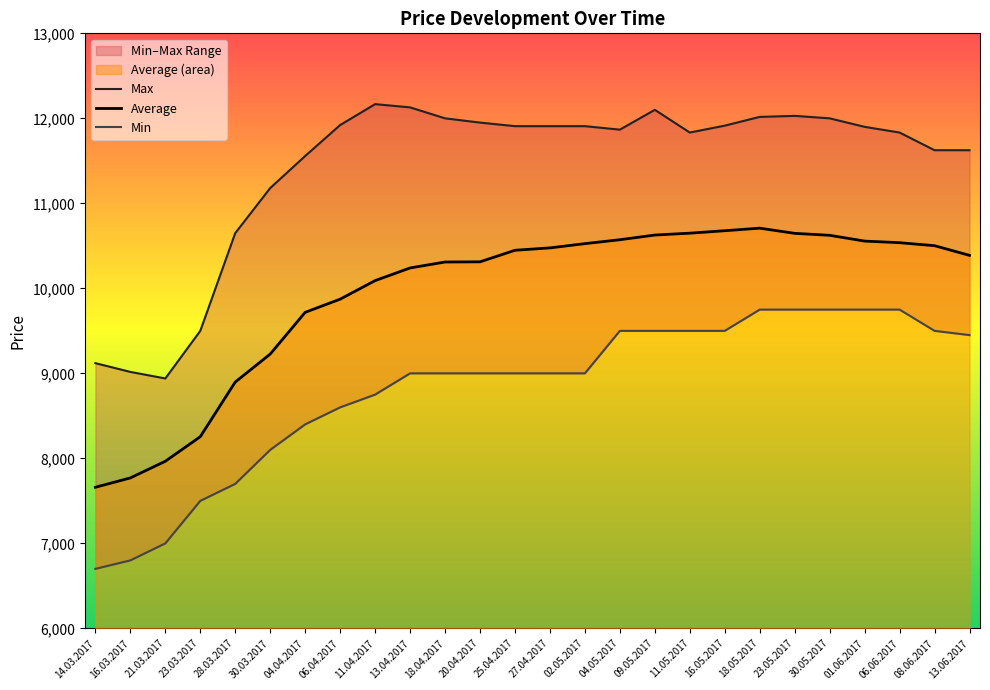

What position from the right is 30.05.2017?

5